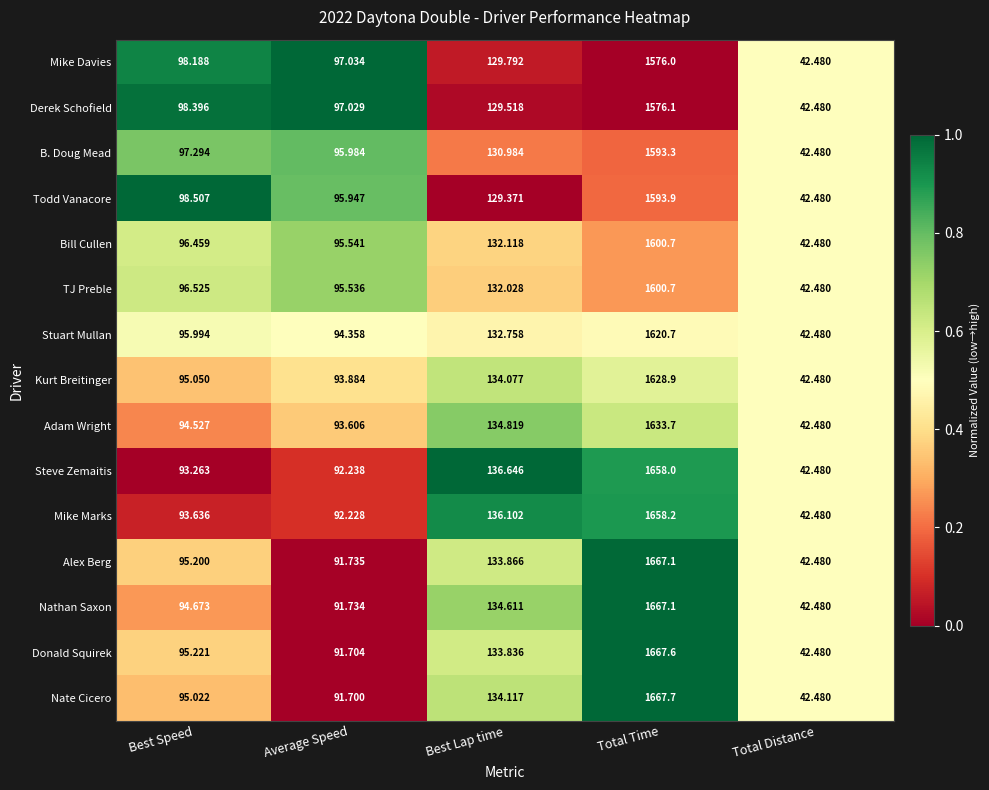

List the labels in order of Steve Zemaitis value, largest first.

Total Time, Best Lap time, Best Speed, Average Speed, Total Distance